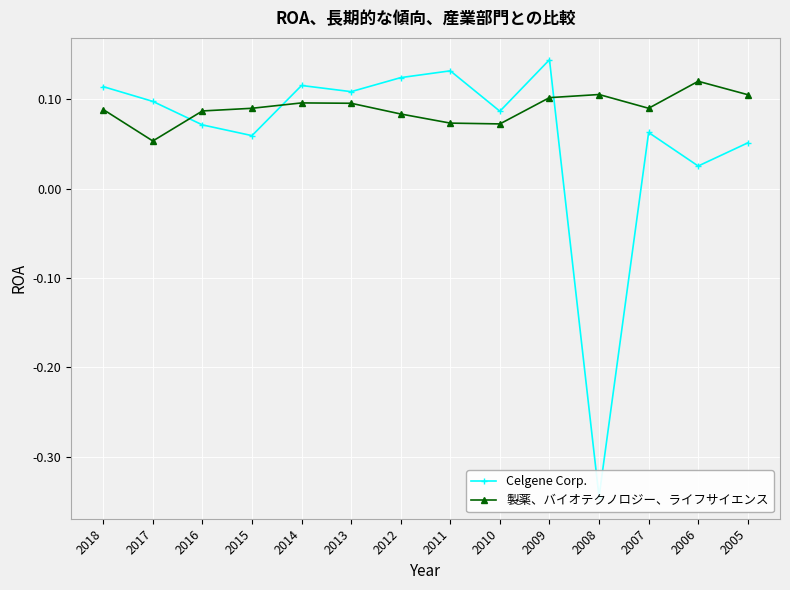

In Celgene Corp., how many points are lower than both neighbors (excluding endpoints)?

5